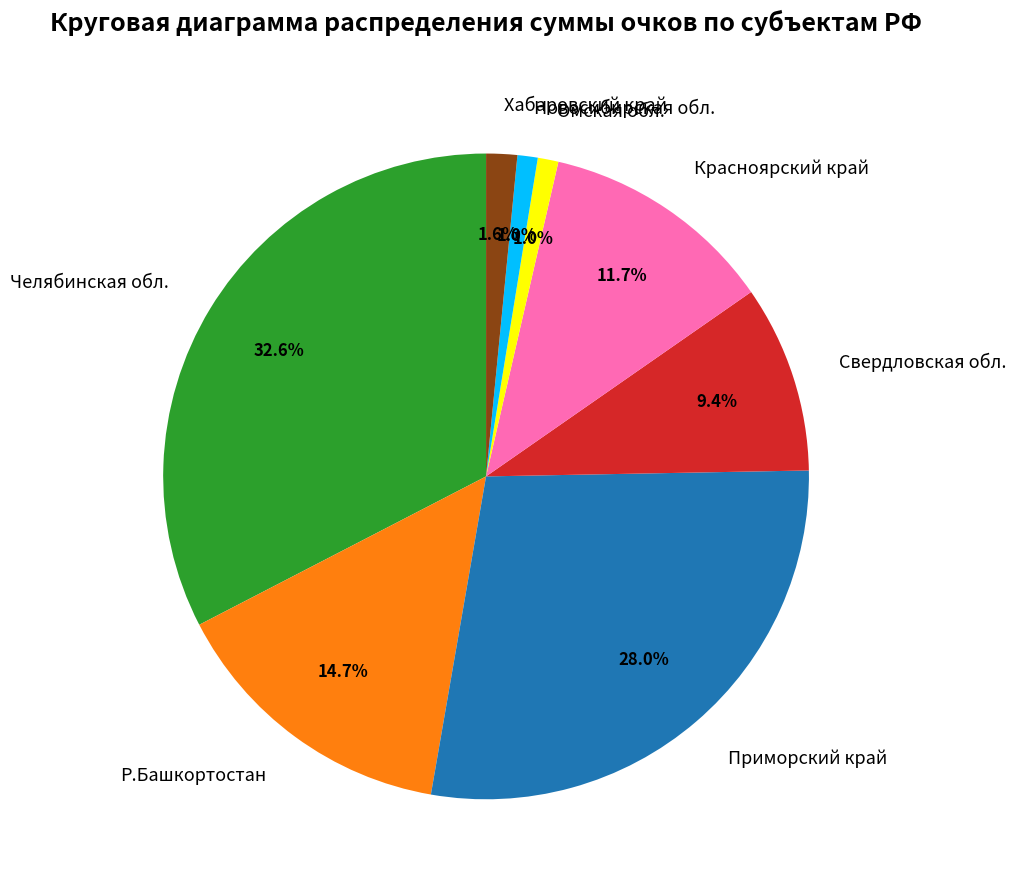

How many segments does this pie chart have?

8